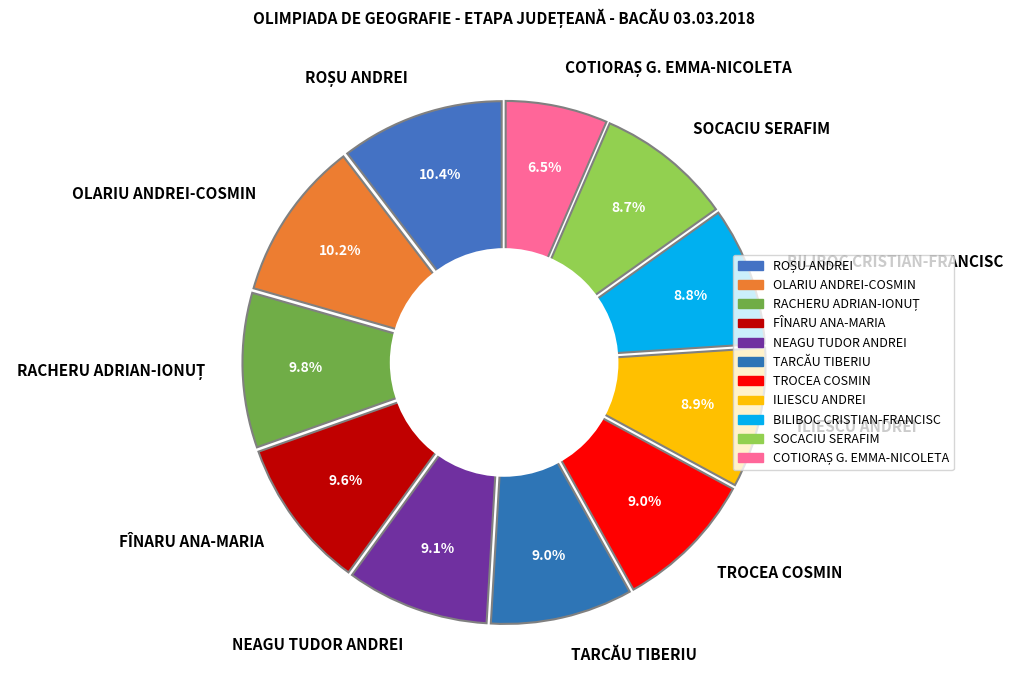

To the nearest percent, what percentage of the pie is ROȘU ANDREI?

10%